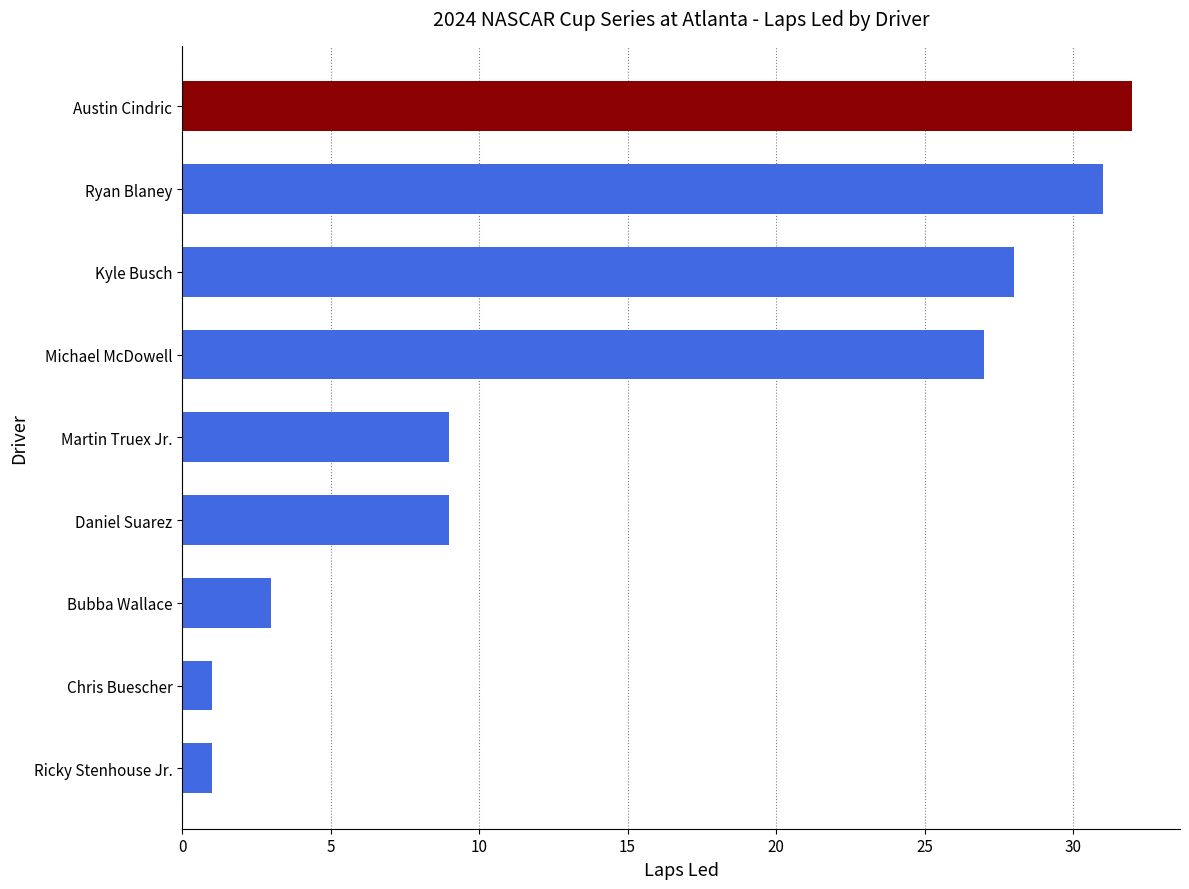

At which category does the chart reach its peak across all series?

Austin Cindric